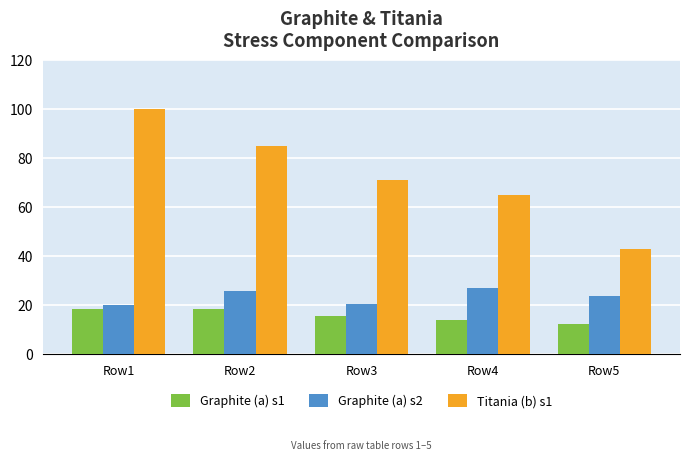

Which category has the highest value across all series?

Row1